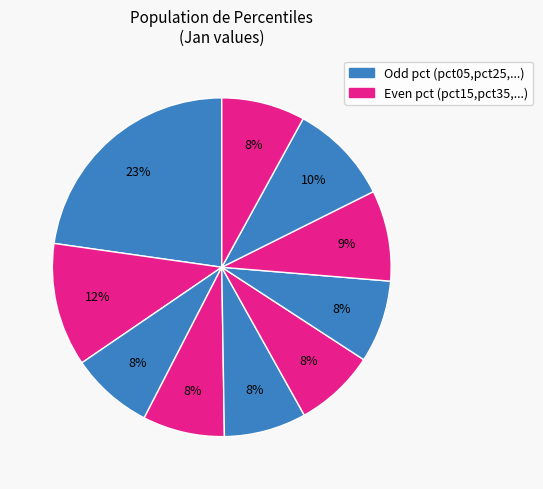

How many segments does this pie chart have?

10